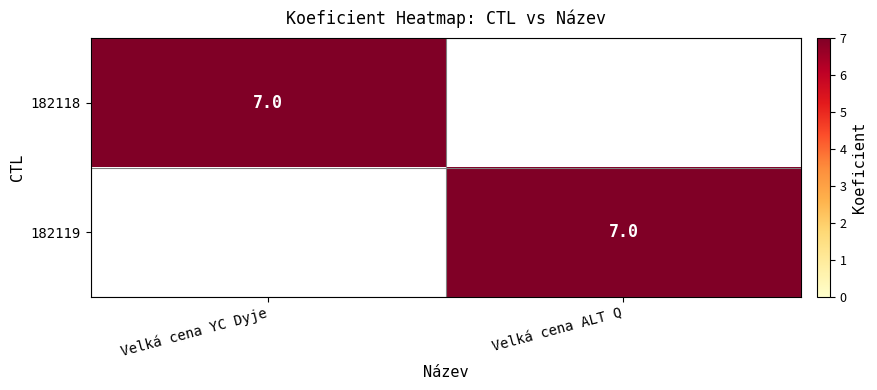

The 182119 series shows 7 at Velká cena ALT Q. True or false?

True